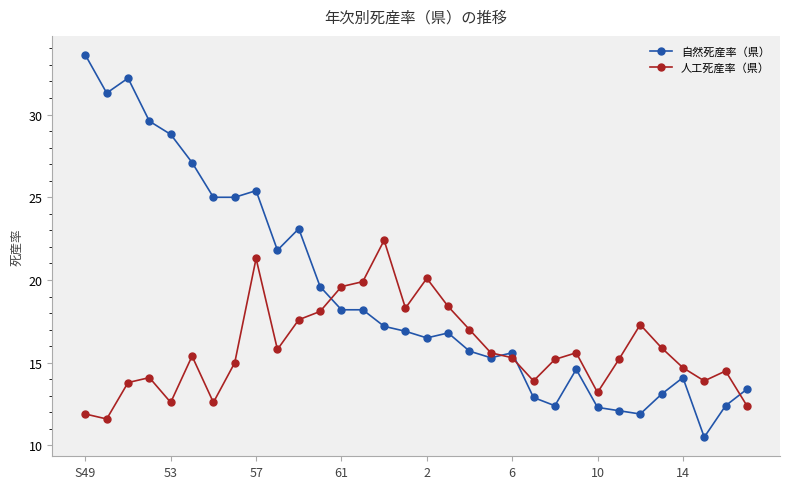

True or false: 自然死産率（県） has more than 1 interior local peaks.

True